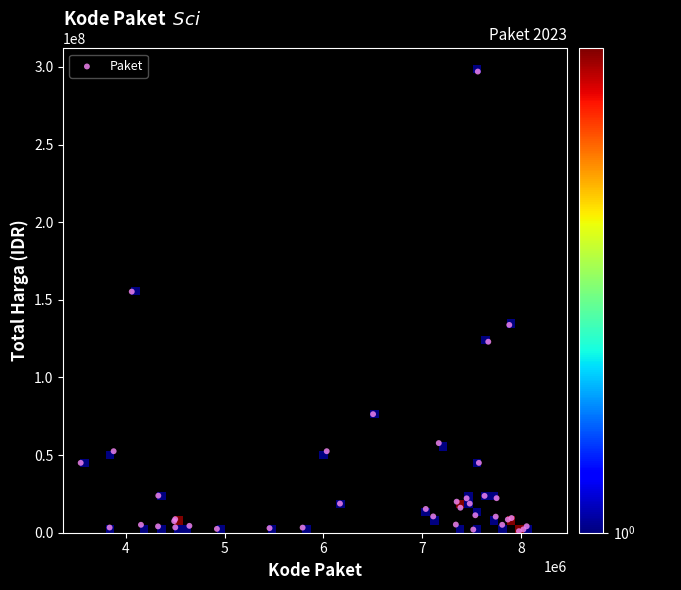

What Y value in the scatter plot is closest to 149000000?

155275000